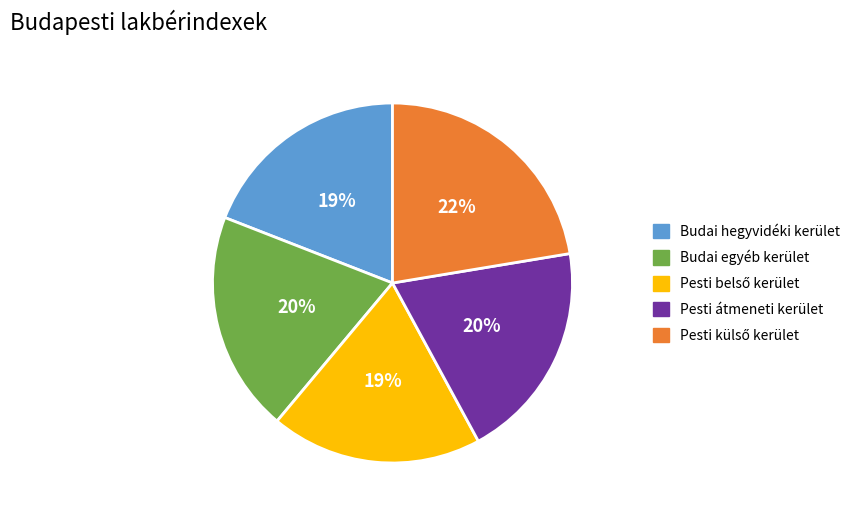

To the nearest percent, what portion does Budai egyéb kerület represent?

20%